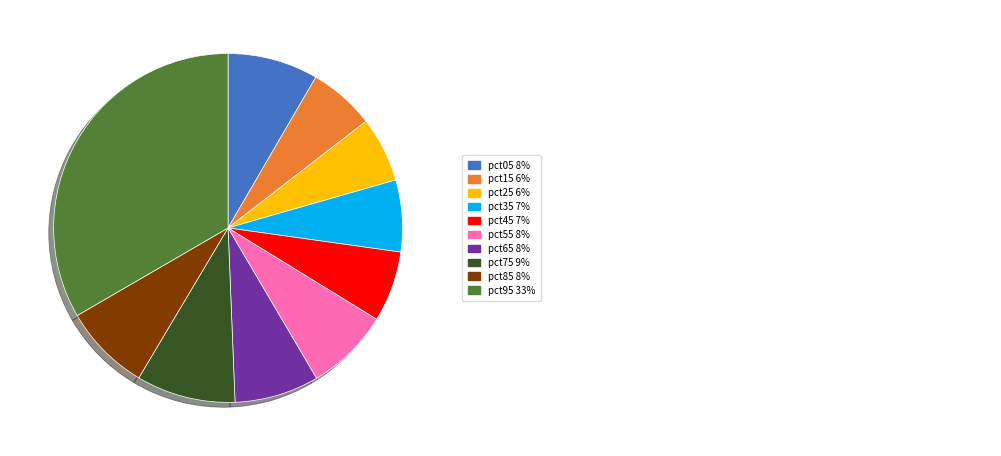

Does any single category account for the majority?

No